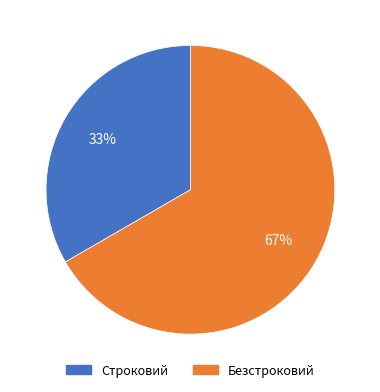

Which category accounts for the majority?

Безстроковий